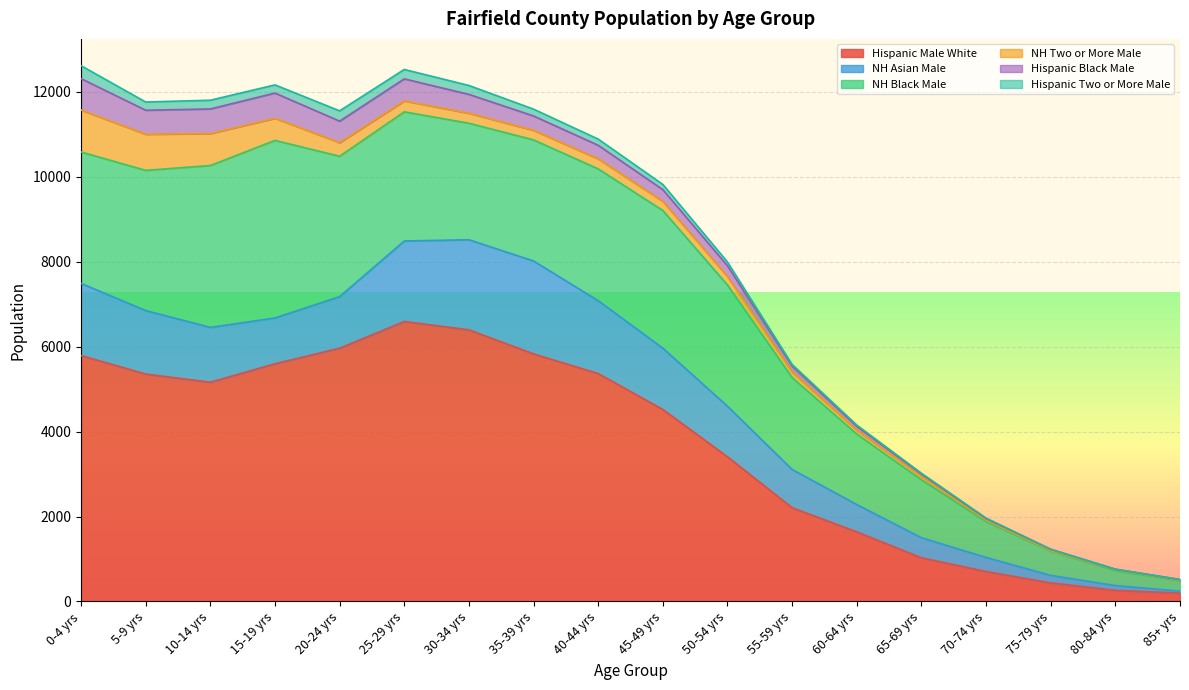

At which label does Hispanic Male White reach its minimum?

85+ yrs